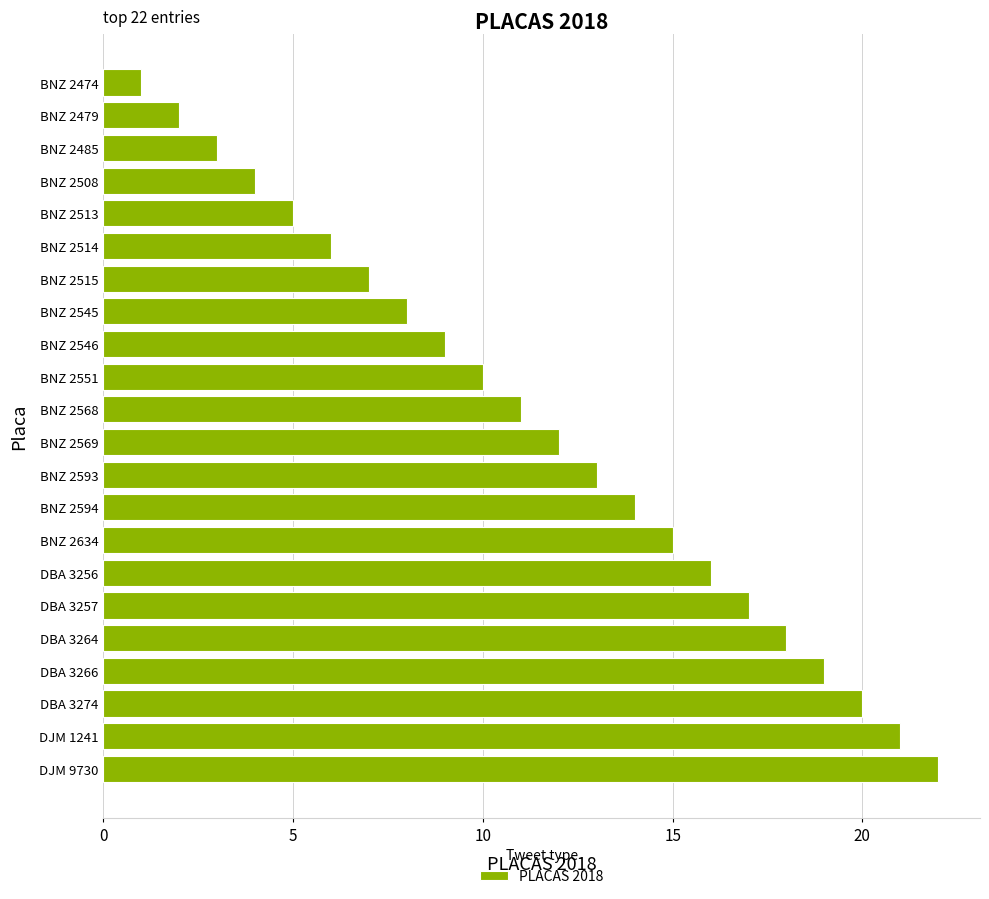

Reading bottom to top, list all the values displayed in this chart.

DJM 9730=22	DJM 1241=21	DBA 3274=20	DBA 3266=19	DBA 3264=18	DBA 3257=17	DBA 3256=16	BNZ 2634=15	BNZ 2594=14	BNZ 2593=13	BNZ 2569=12	BNZ 2568=11	BNZ 2551=10	BNZ 2546=9	BNZ 2545=8	BNZ 2515=7	BNZ 2514=6	BNZ 2513=5	BNZ 2508=4	BNZ 2485=3	BNZ 2479=2	BNZ 2474=1